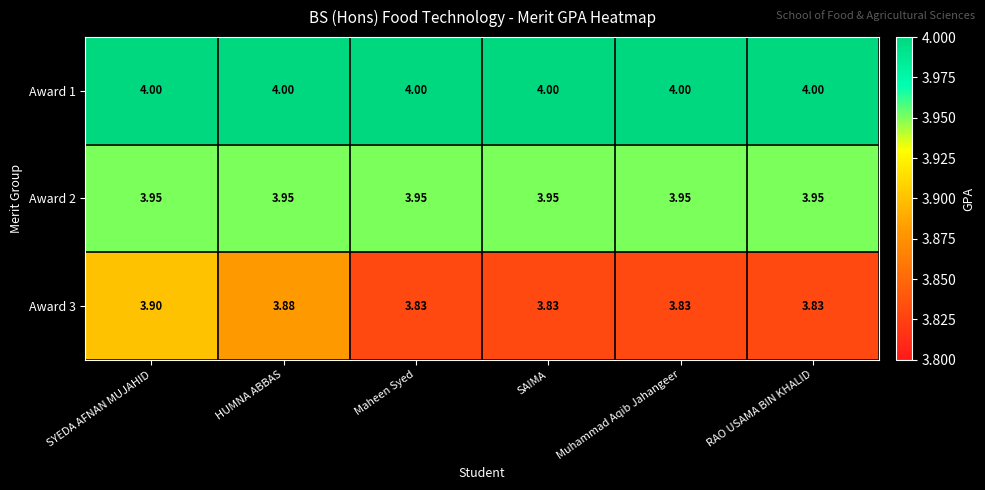

Is the value of Award 1 at Maheen Syed greater than the value of Award 2 at Muhammad Aqib Jahangeer?

Yes